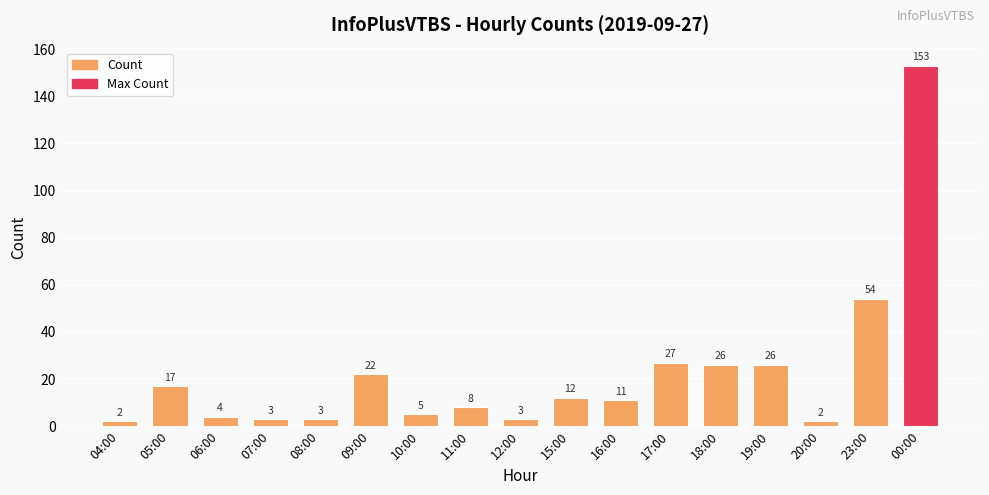

Which has a higher value, 09:00 or 16:00?

09:00